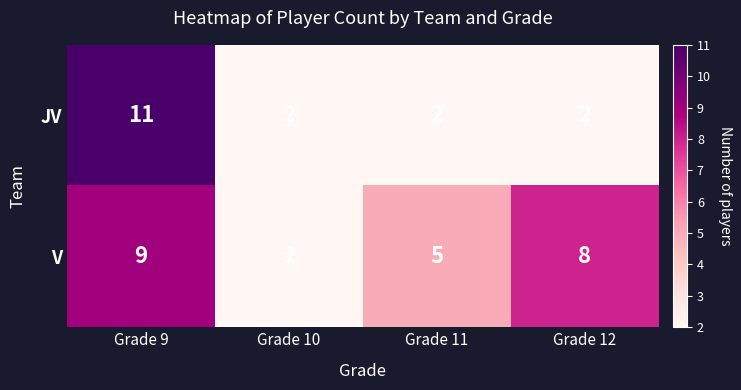

Is it true that V equals 3 at Grade 9?

False